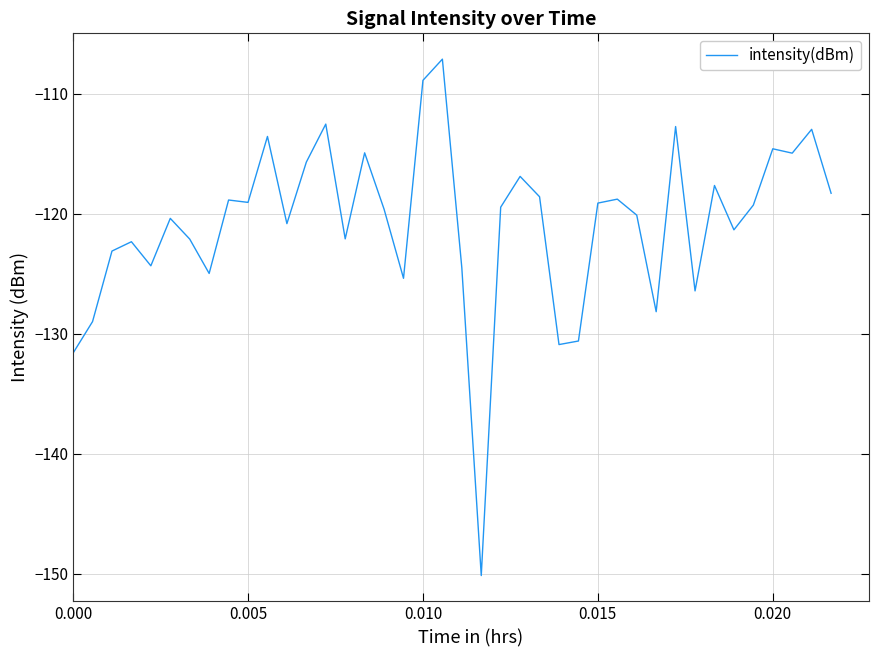

What is the difference between the maximum and minimum values?

43.1